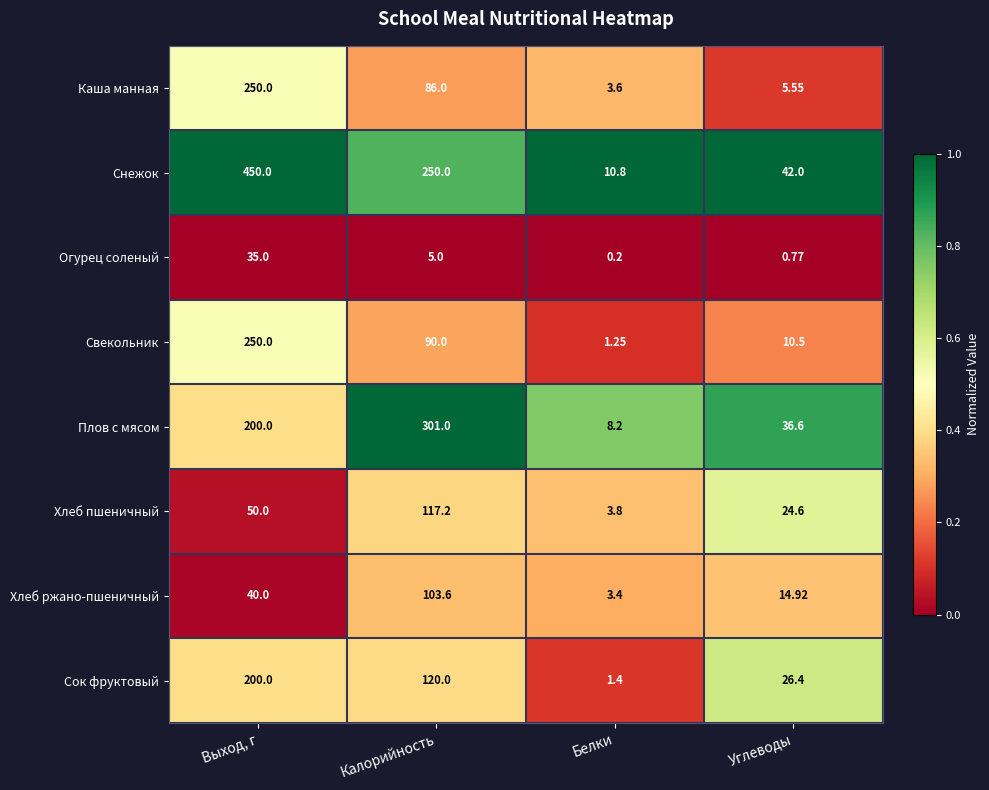

What is the difference between the highest and lowest values at Белки?

10.6